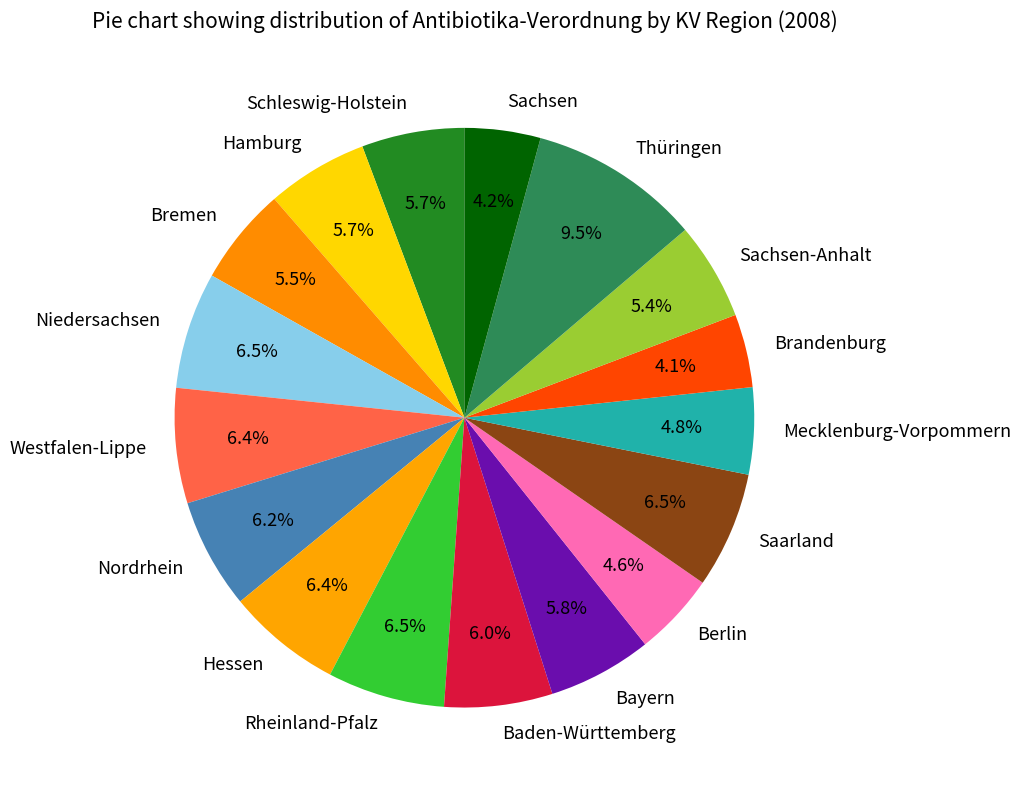

Is there a majority slice in this chart?

No